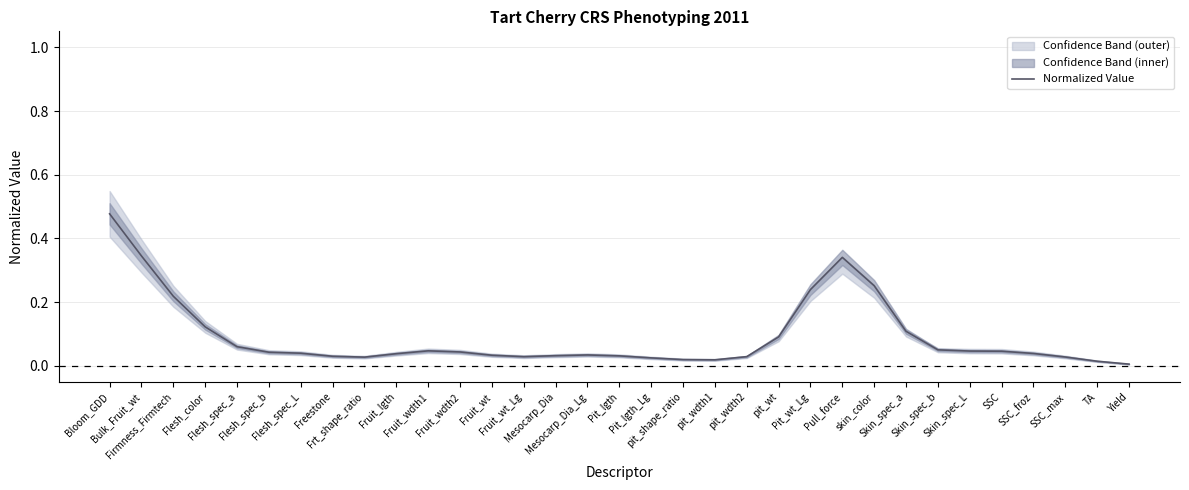

At which category does the data reach its first local valley?

Frt_shape_ratio